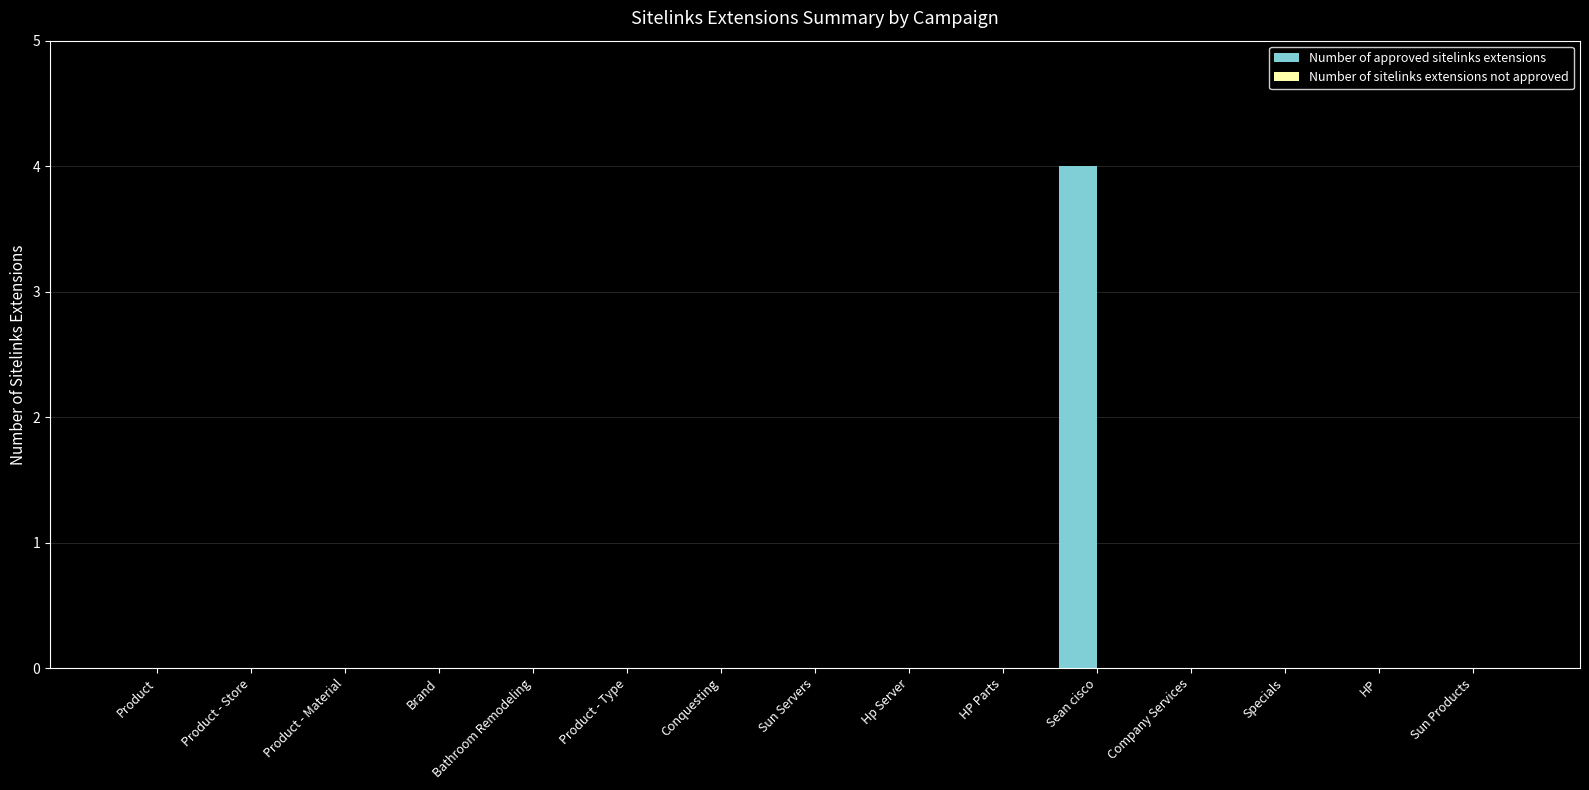

What is the greatest value displayed?

4